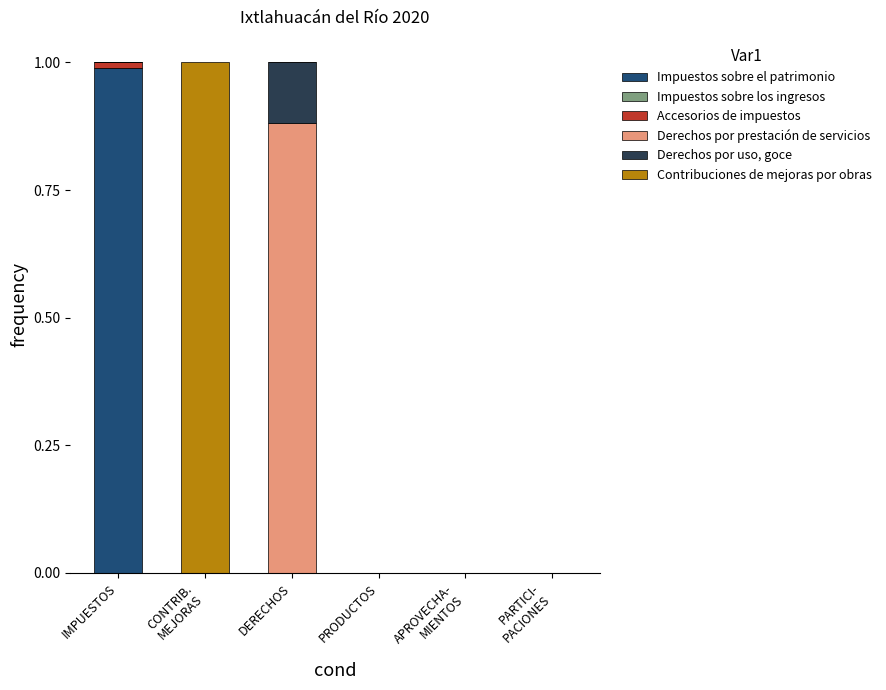

Does the chart contain stacked bars?

Yes